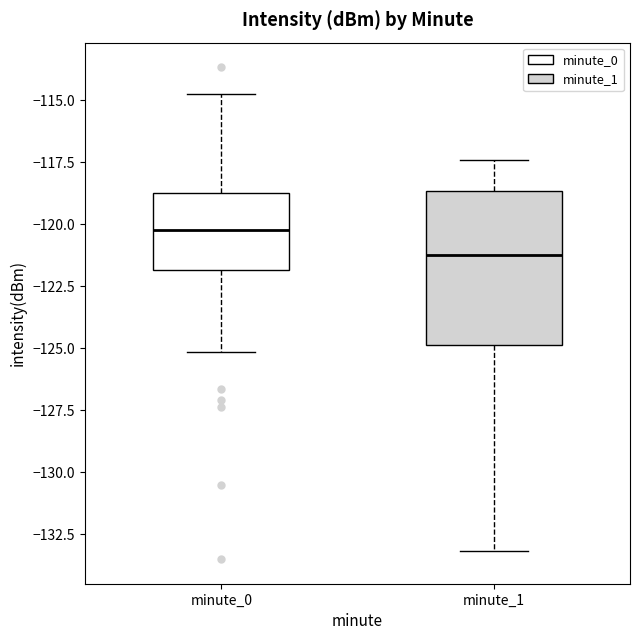

Which box is the tallest, from its lower edge to its upper edge?

minute_1